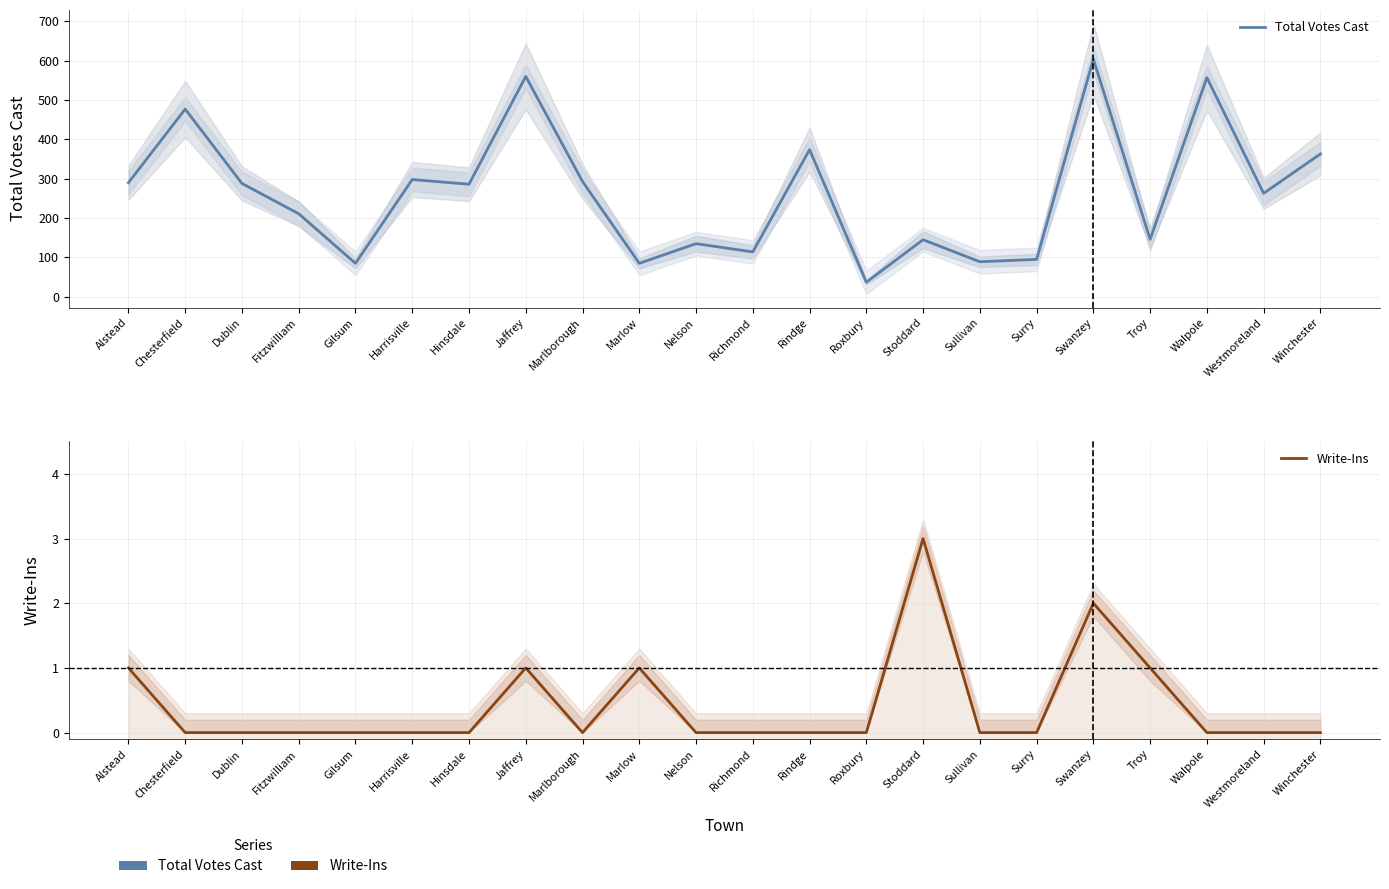

What is the sum of all Total Votes Cast values?

5795